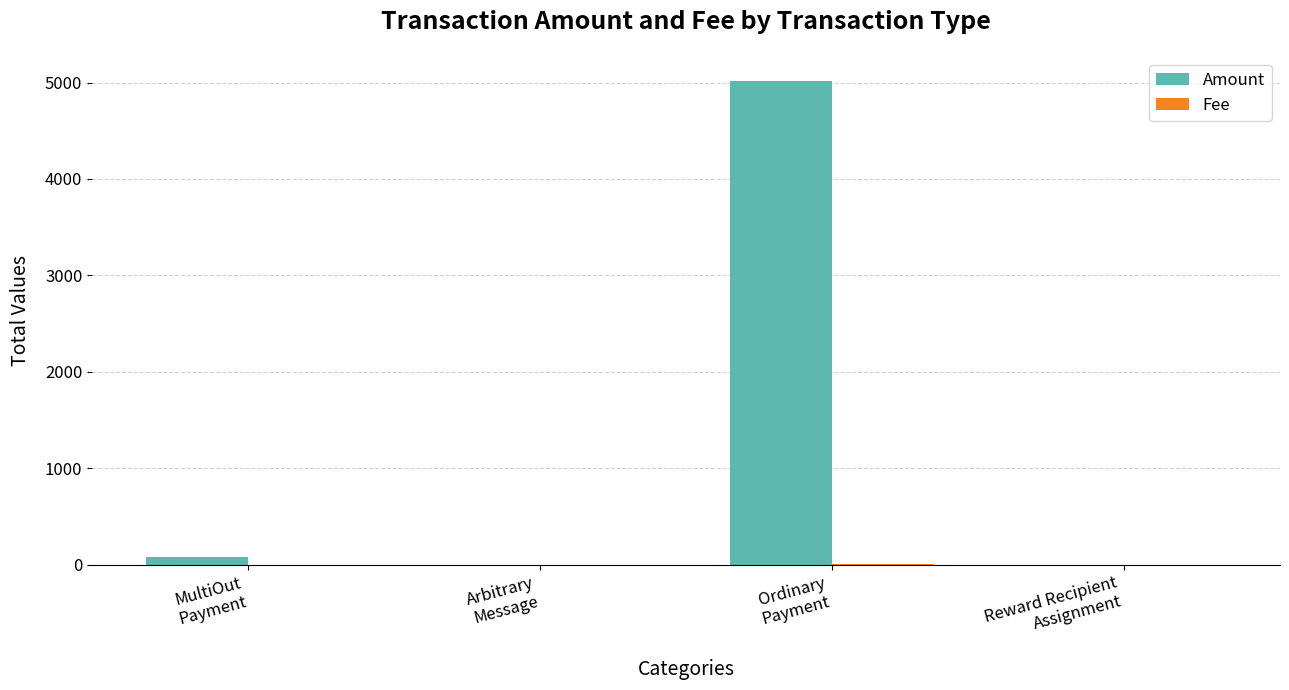

What is the maximum value for Amount?

5016.7